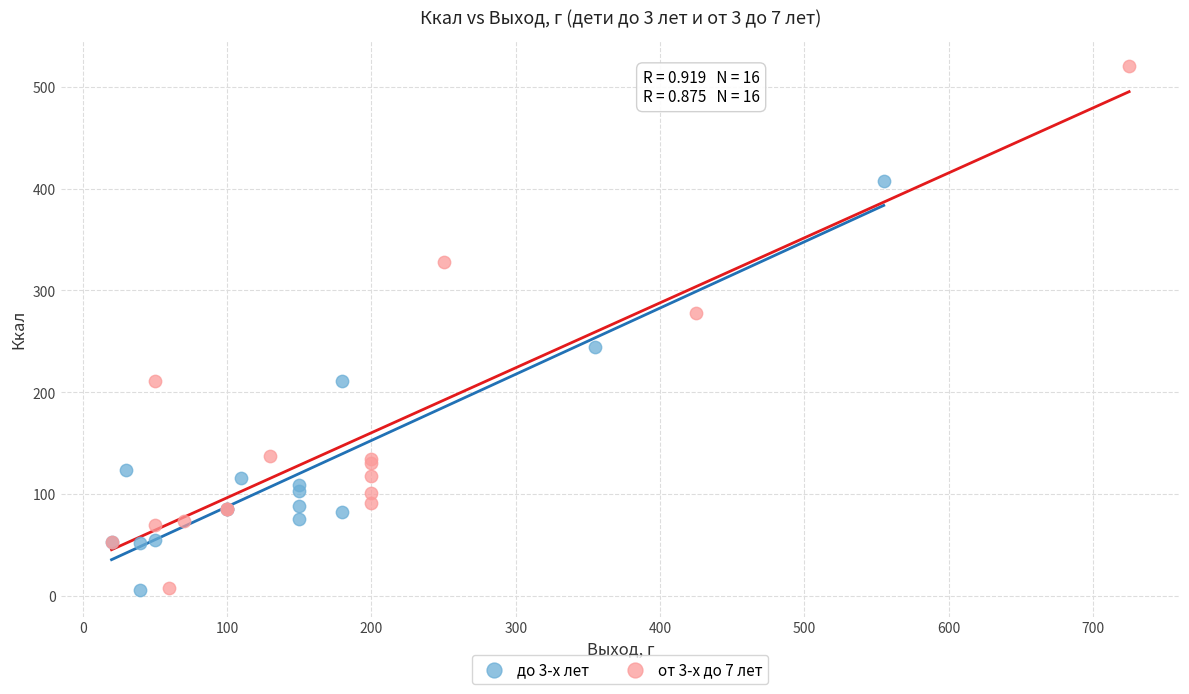

Which series has the largest Y range (max minus min)?

от 3-х до 7 лет